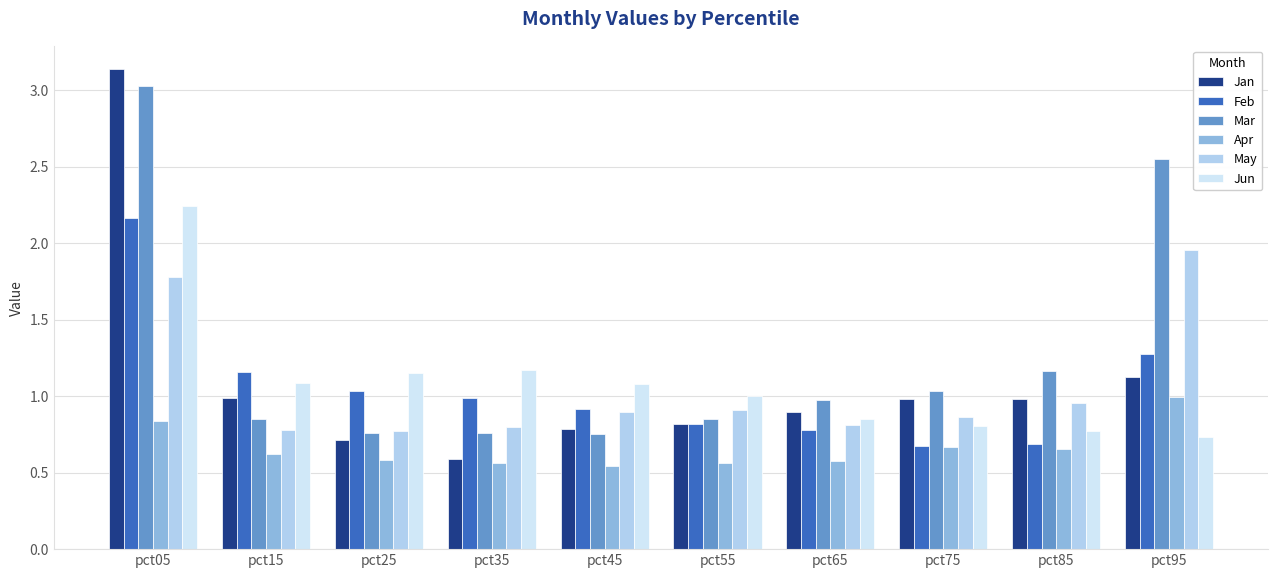

Which label corresponds to the largest value in the chart?

pct05